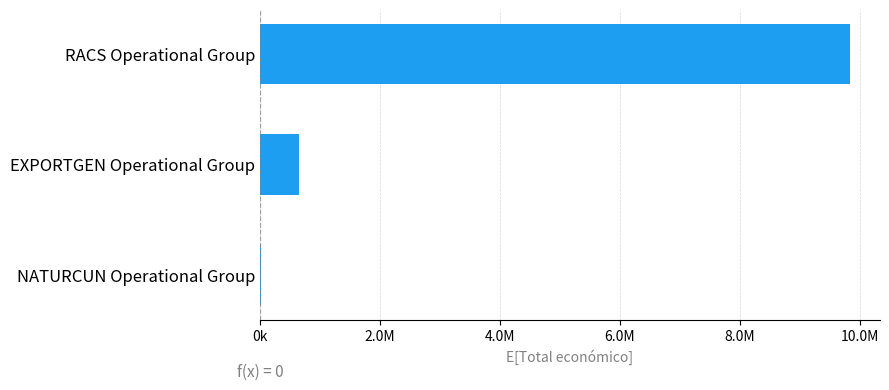

What is the difference between the maximum and minimum values?

9828454